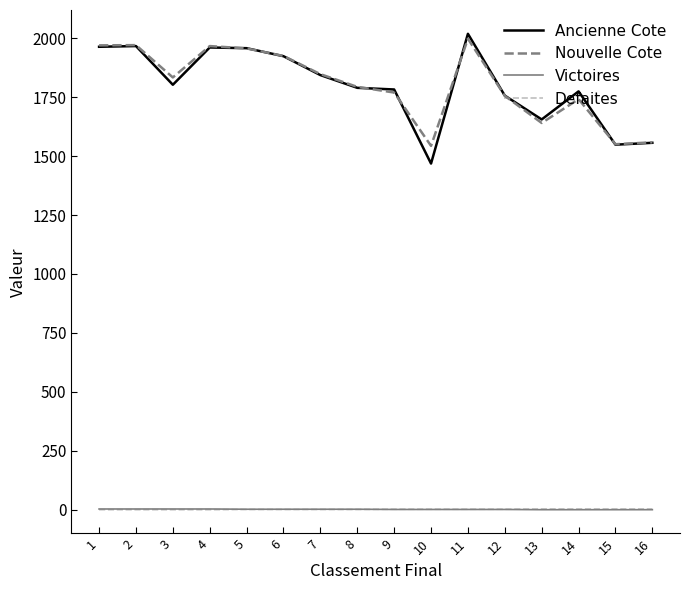

Does the chart display data point markers on the line(s)?

No